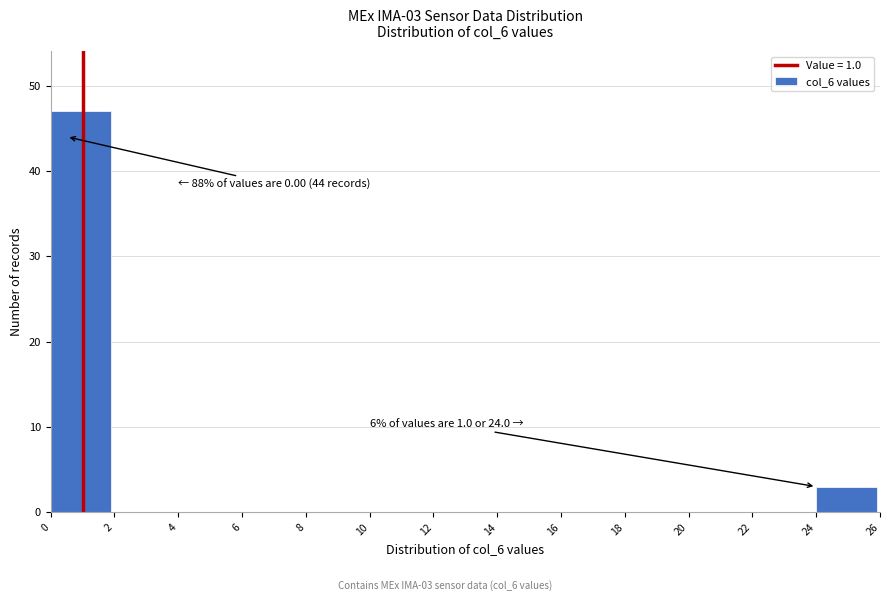

Which range on the x-axis has the tallest bar?

0 to 2